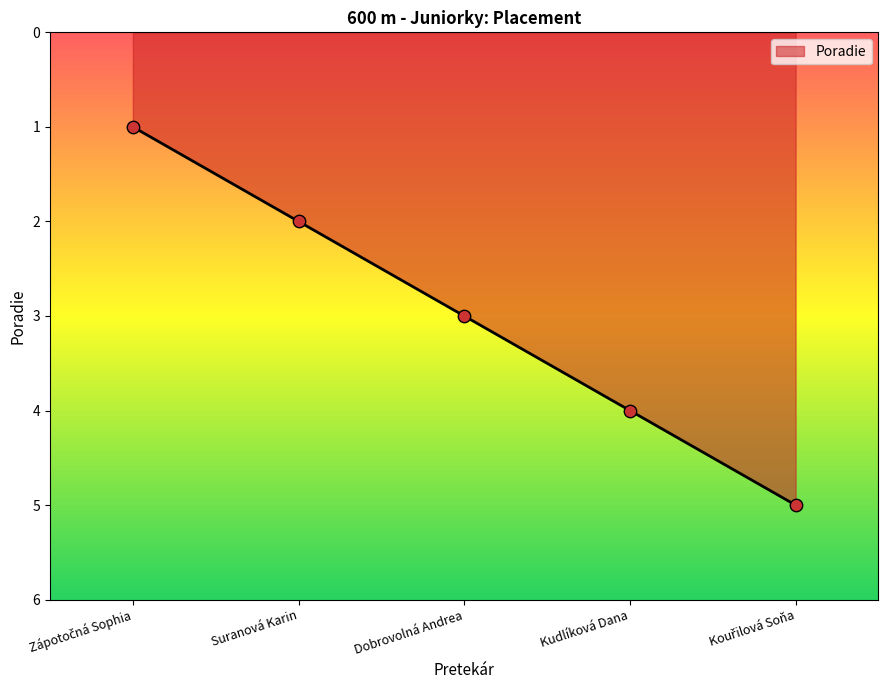

Which has a higher value, Dobrovolná Andrea or Kudlíková Dana?

Kudlíková Dana